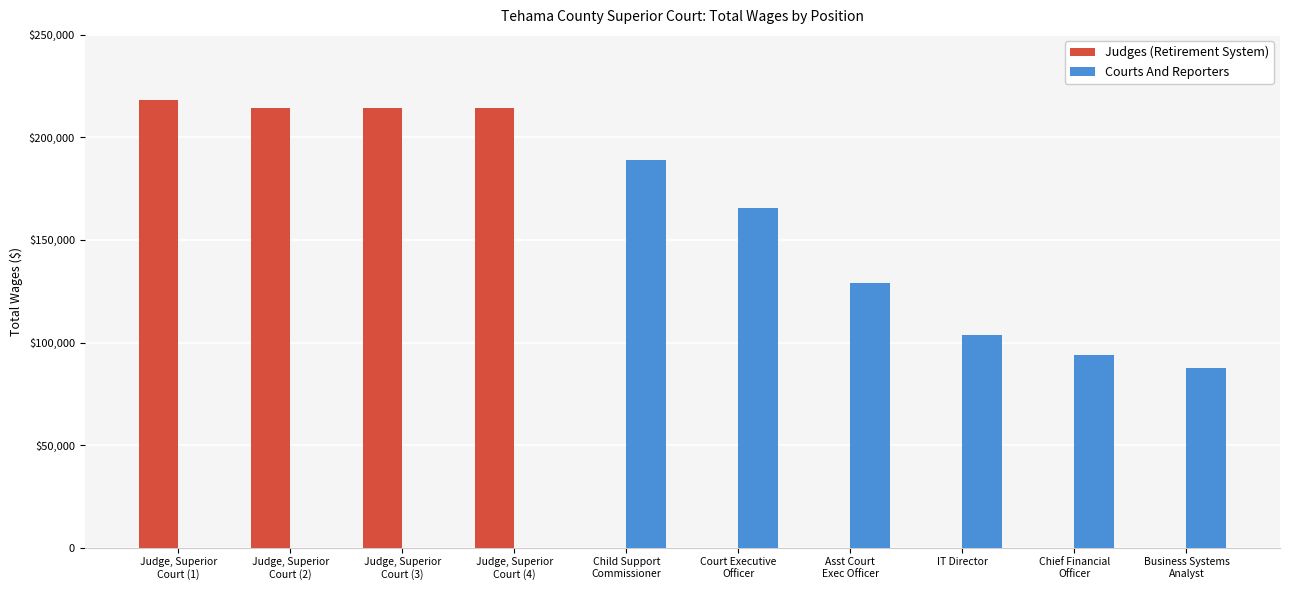

What are all the series names shown in the legend?

Judges (Retirement System), Courts And Reporters